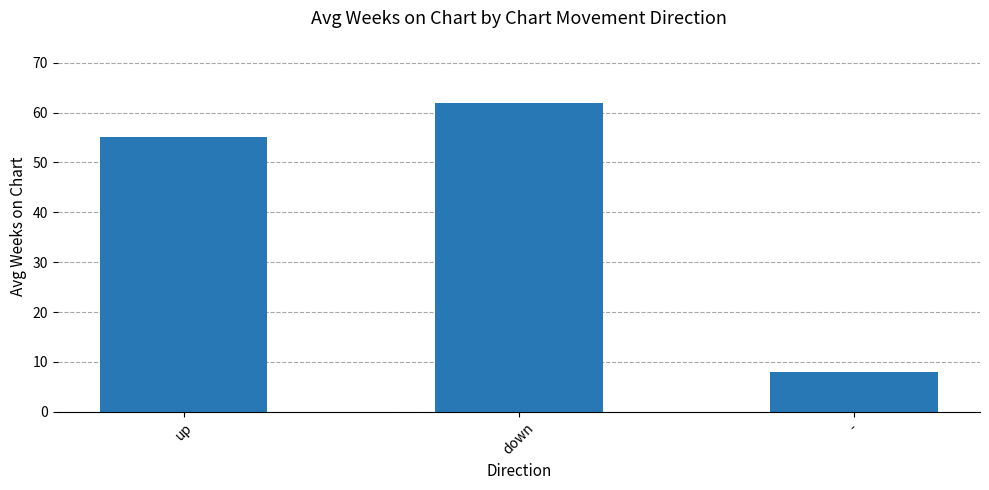

True or false: the data shows 73 at up.

False